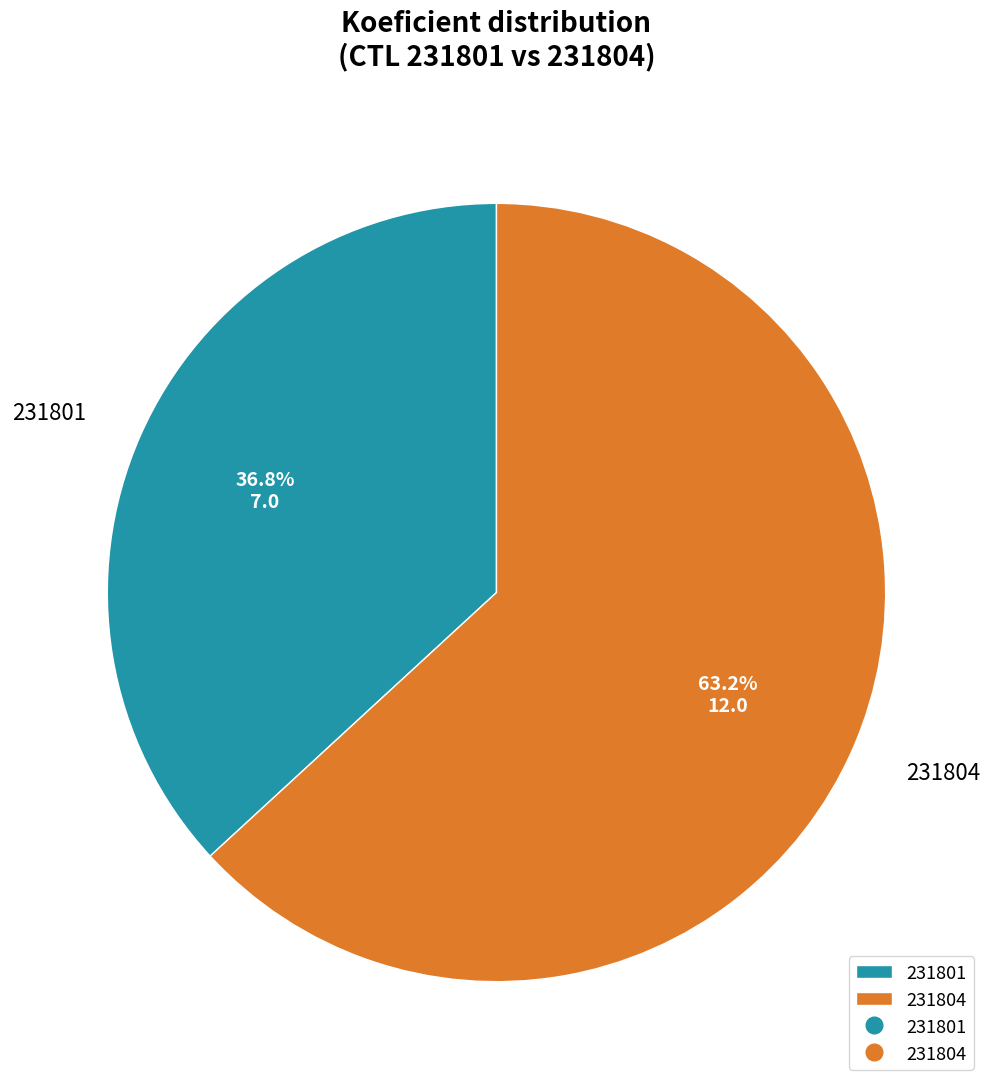

True or false: 231801 accounts for 30% of the total.

False